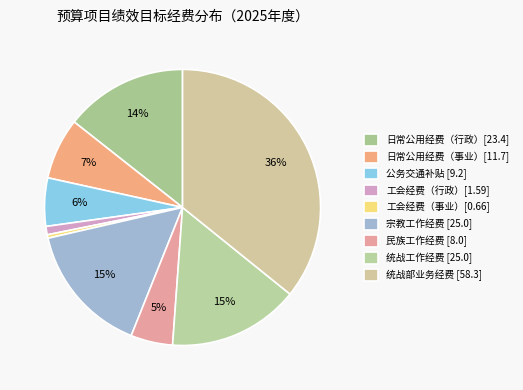

Count the number of slices in the pie.

9